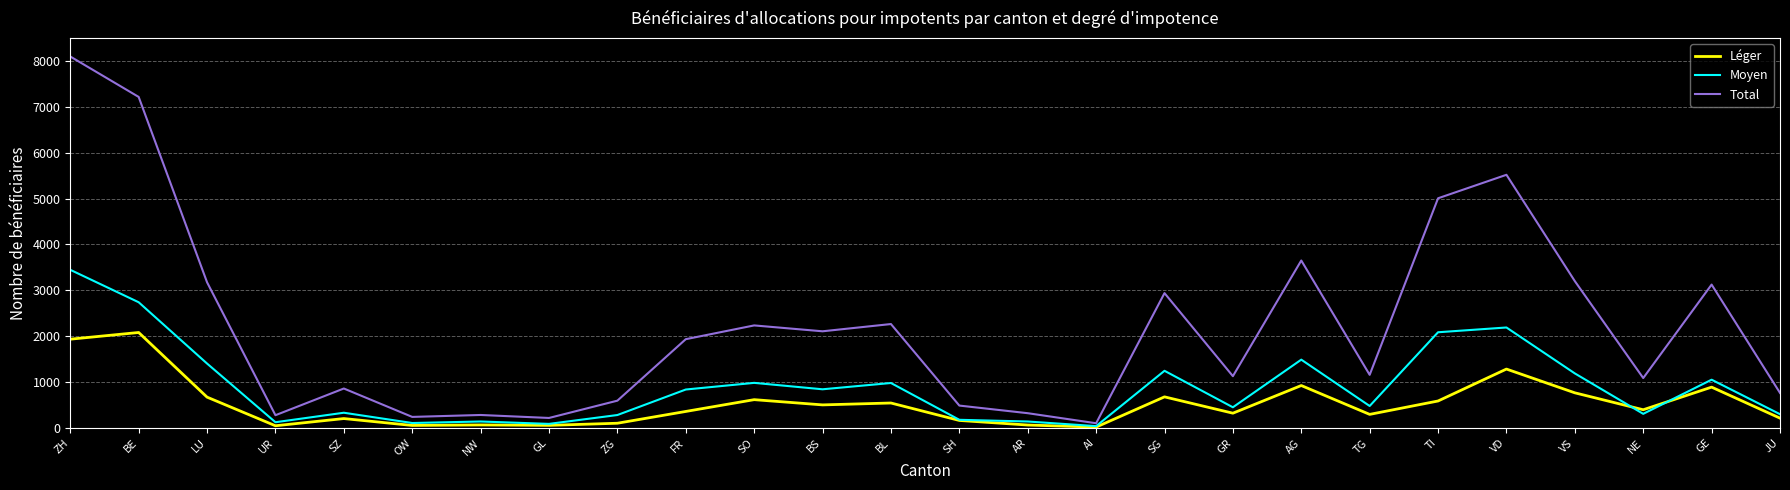

True or false: Léger has more than 2 interior local peaks.

True